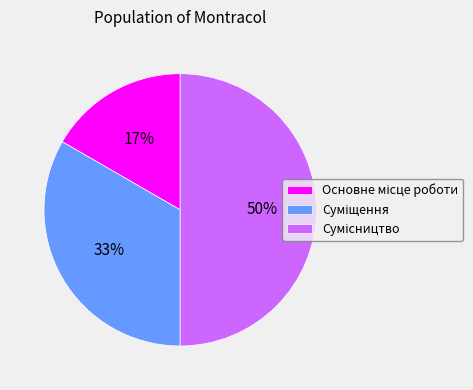

To the nearest percent, what is the difference between the largest and smallest slice percentages?

33%